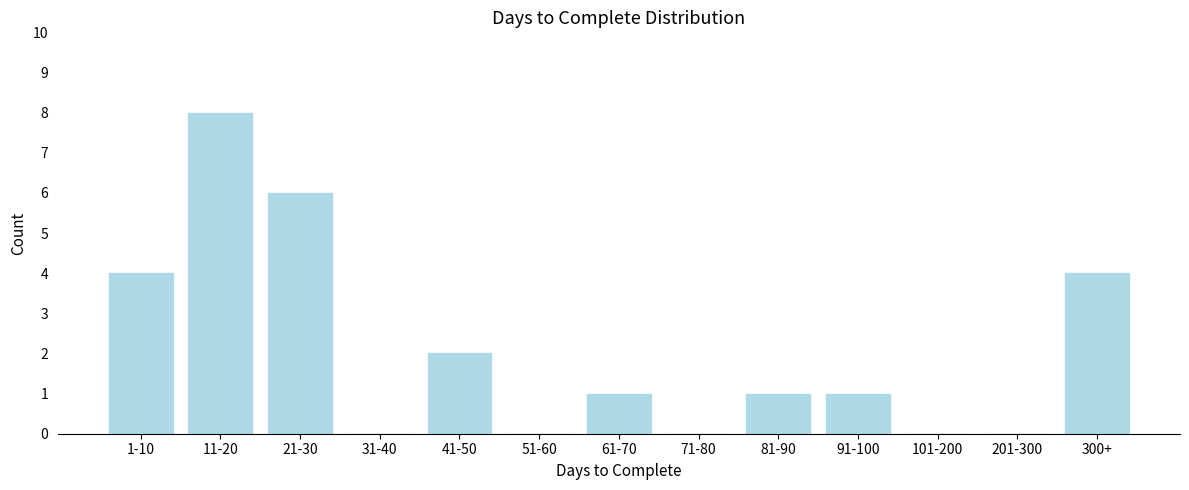

Reading right to left, list all the values displayed in this chart.

300+=4	201-300=0	101-200=0	91-100=1	81-90=1	71-80=0	61-70=1	51-60=0	41-50=2	31-40=0	21-30=6	11-20=8	1-10=4